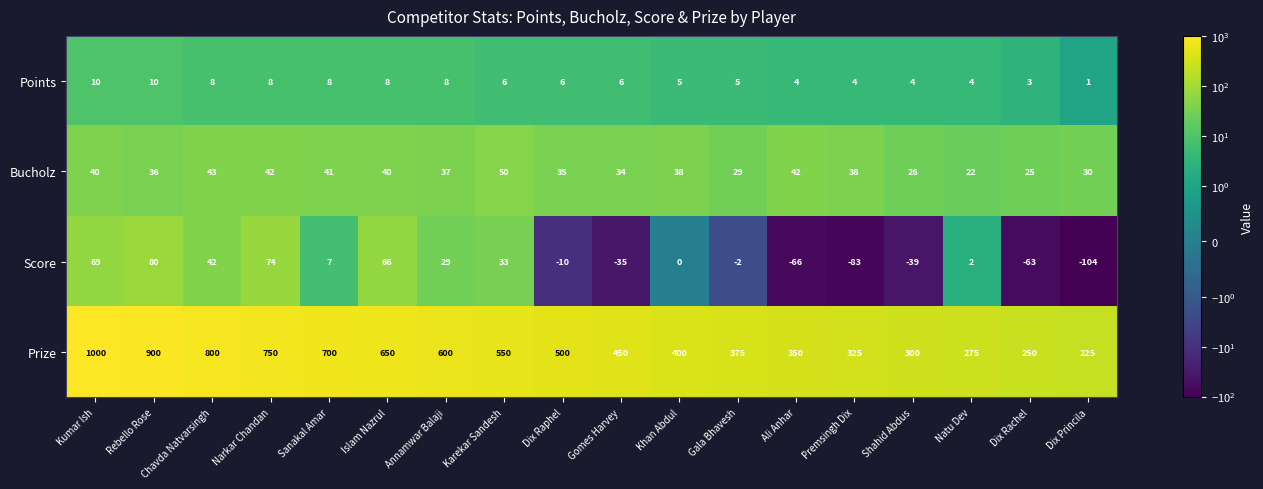

What is the average value of the Bucholz series?

36